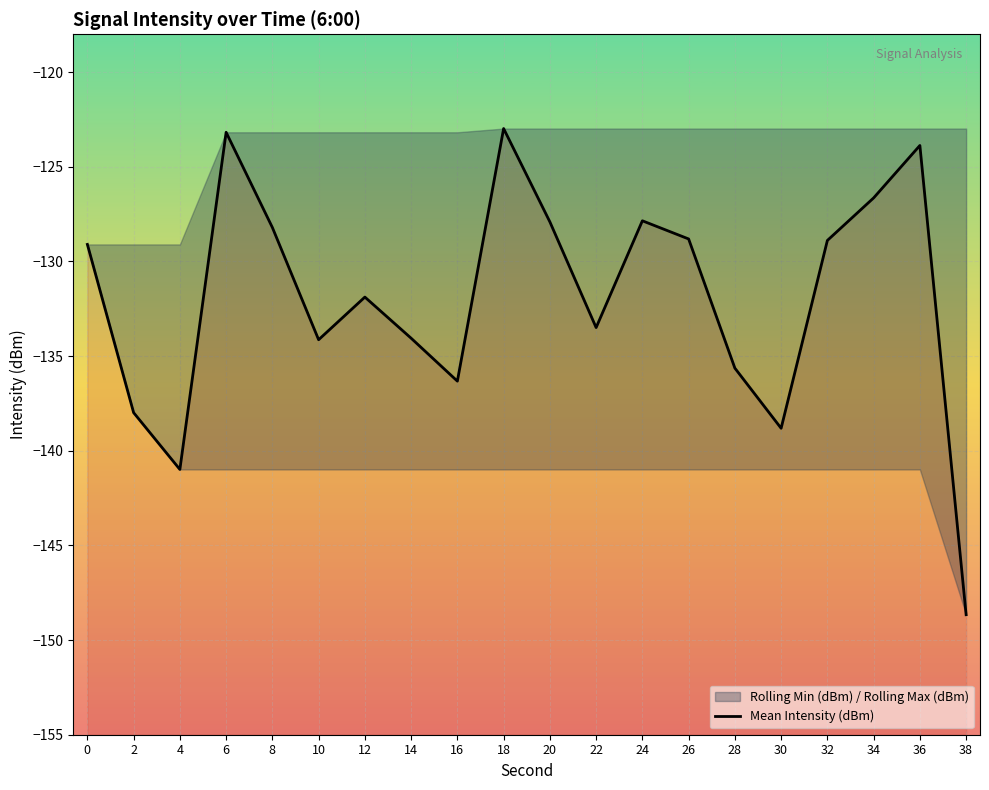

What is the sum of all values?

-2639.4